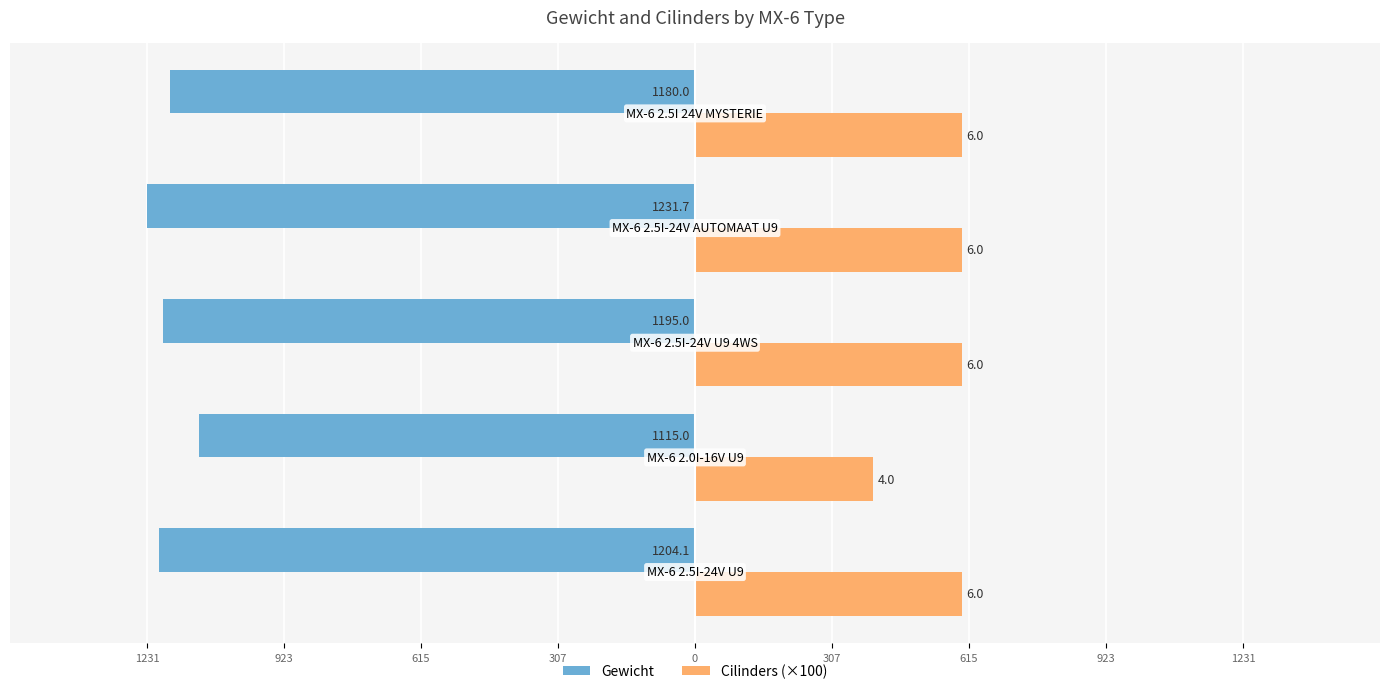

What are all the series names shown in the legend?

Gewicht, Cilinders (×100)